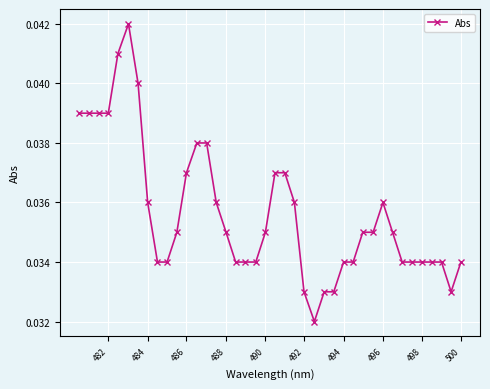

How many values are between 0 and 1?

40